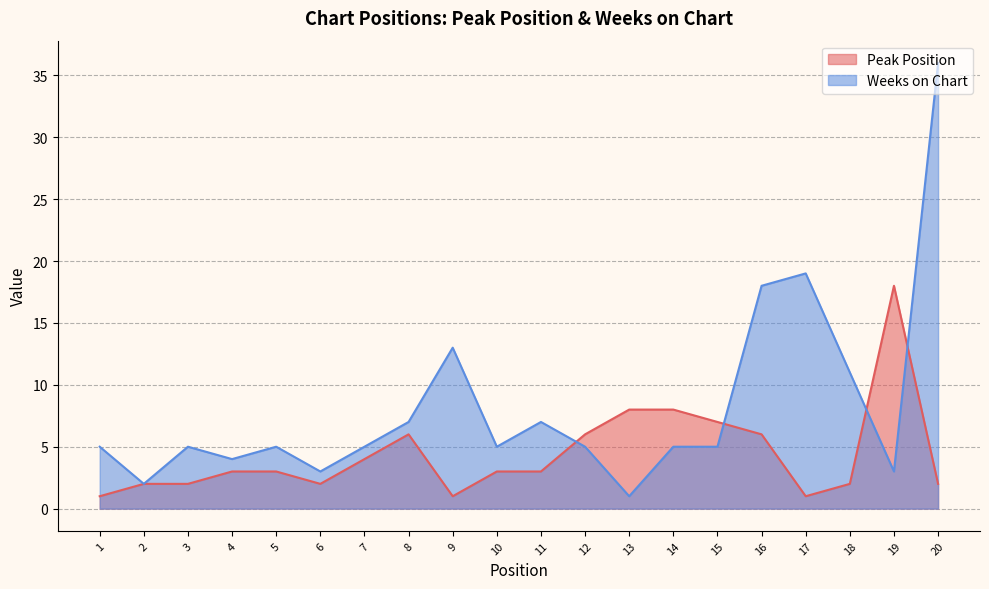

Does the chart have visible grid lines?

Yes